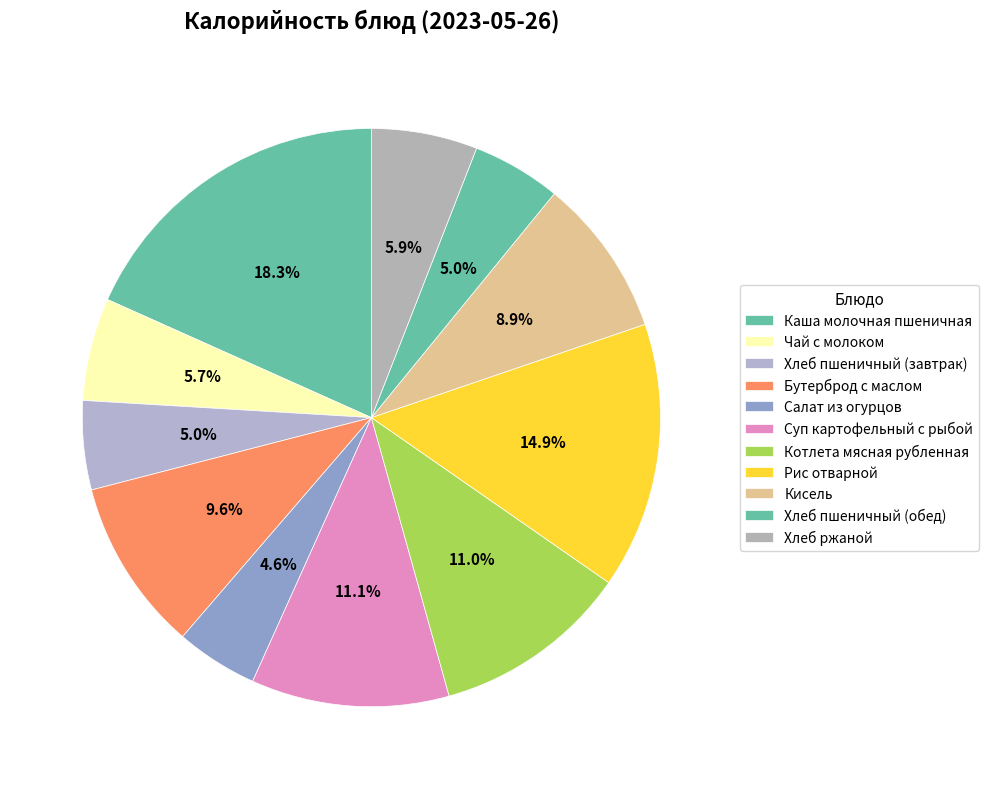

What is the smallest slice in the pie chart?

Салат из огурцов